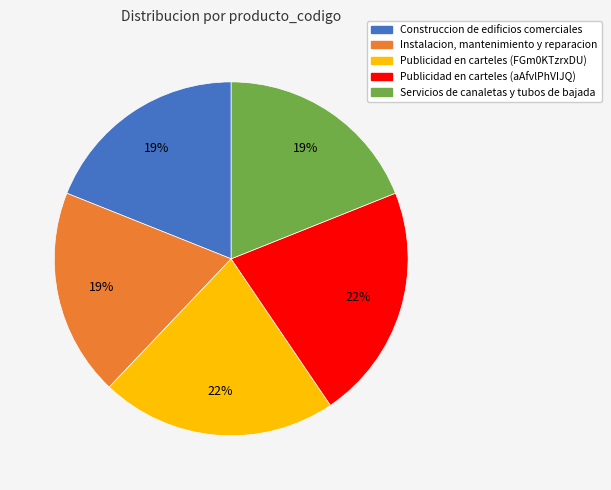

Does any single category account for the majority?

No